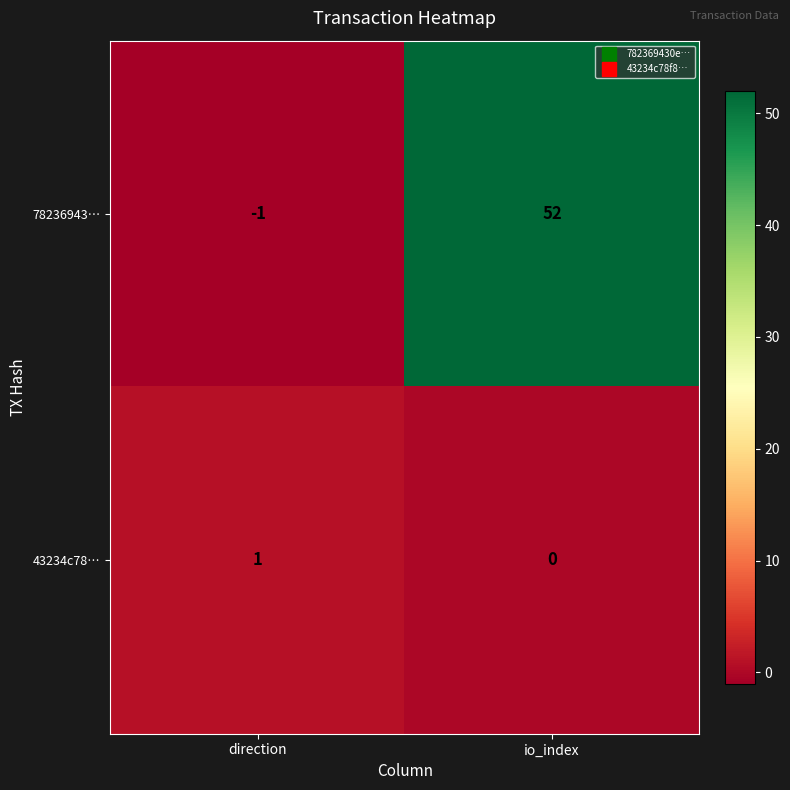

Reading left to right, extract all data points from this chart.

78236943…: direction=-1	io_index=52
43234c78…: direction=1	io_index=0